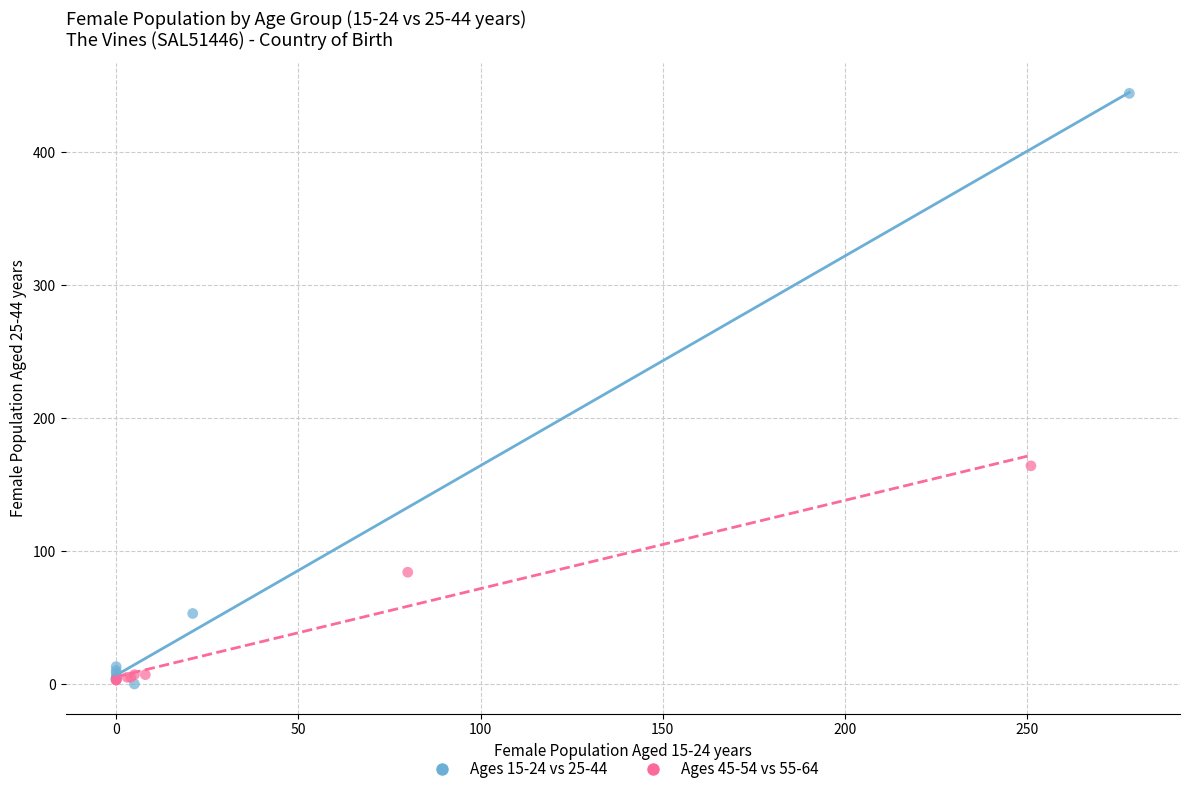

Which series reaches the maximum Y coordinate?

Ages 15-24 vs 25-44